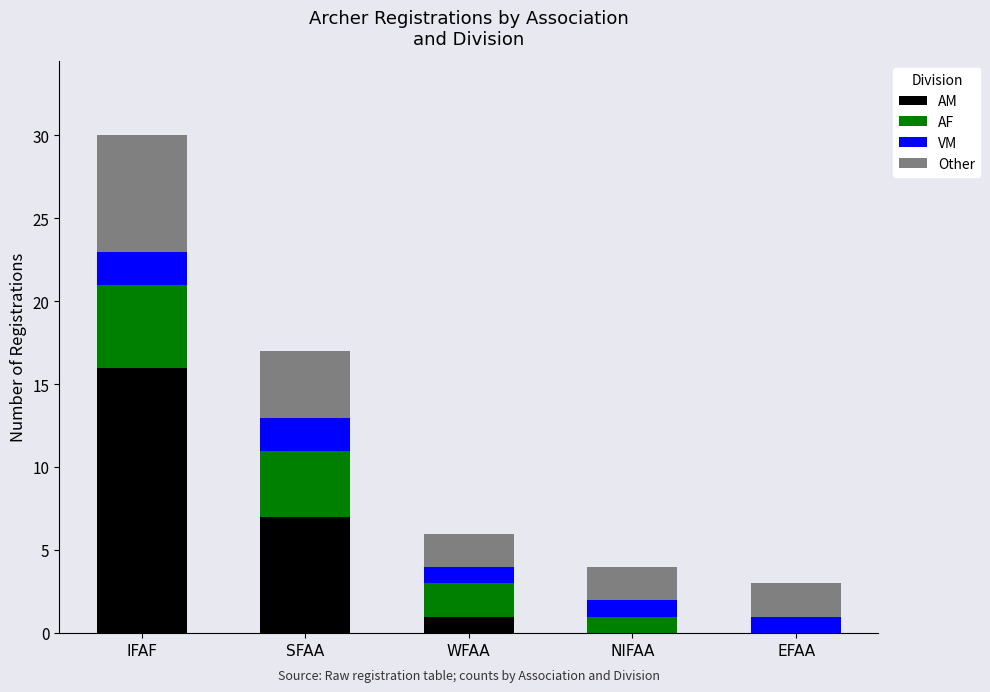

The AM series shows -9 at EFAA. True or false?

False